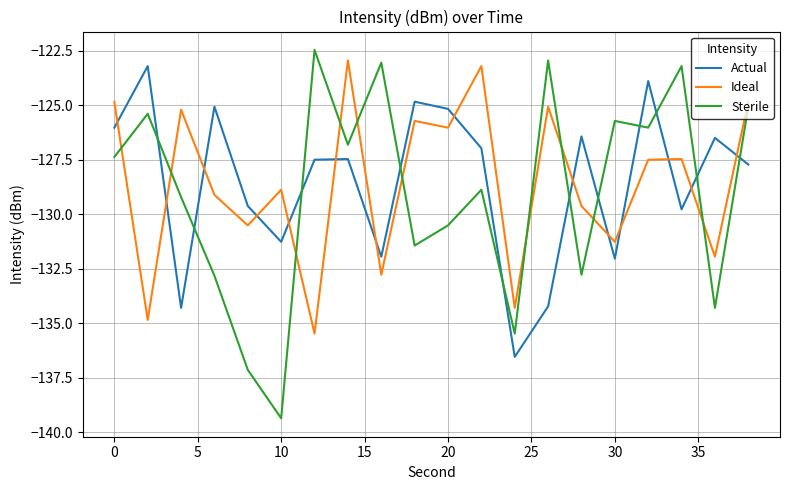

Which series has the widest spread of values?

Sterile